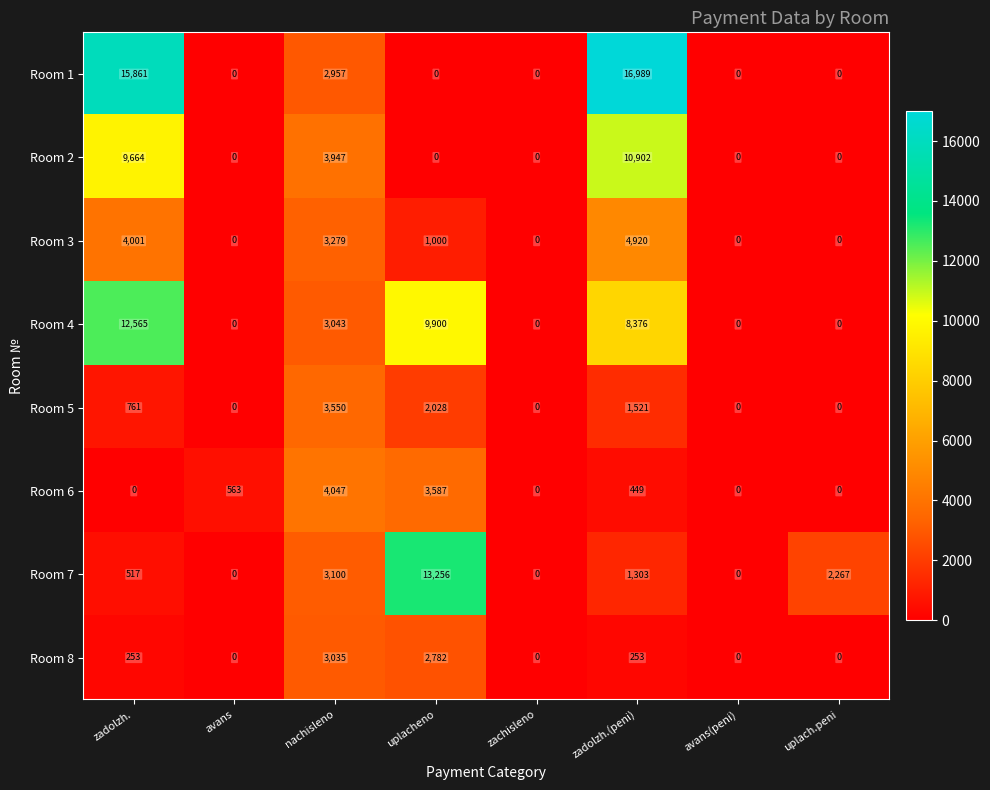

How many data points does each series have?

8